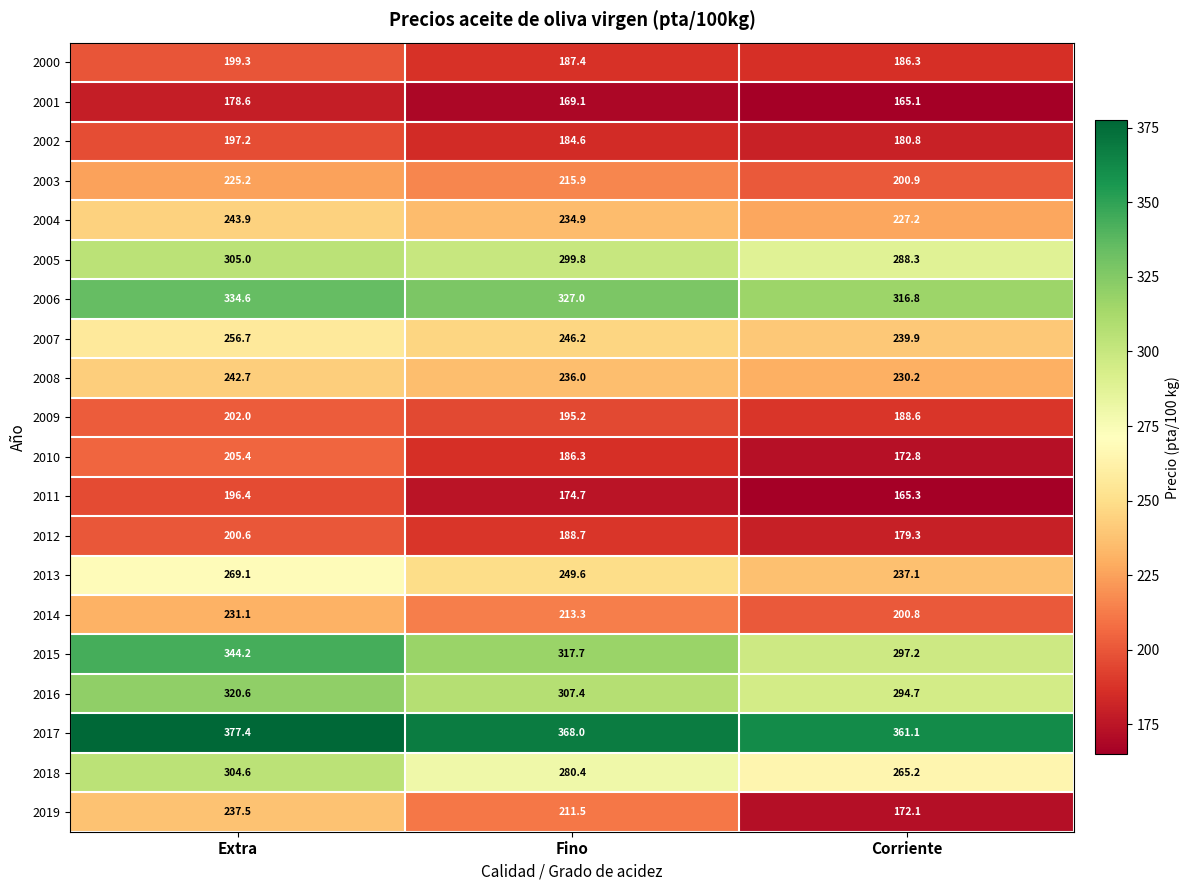

Read the 2018 value at Corriente.

265.2